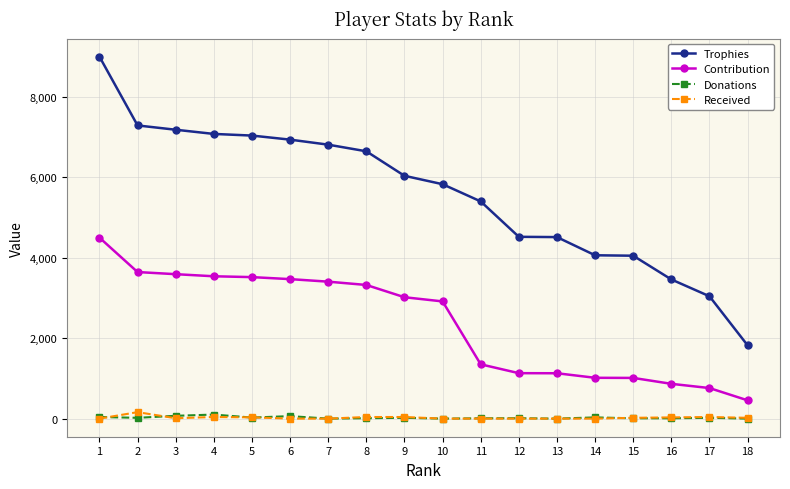

What is the difference between the maximum and minimum values in the Donations series?

101